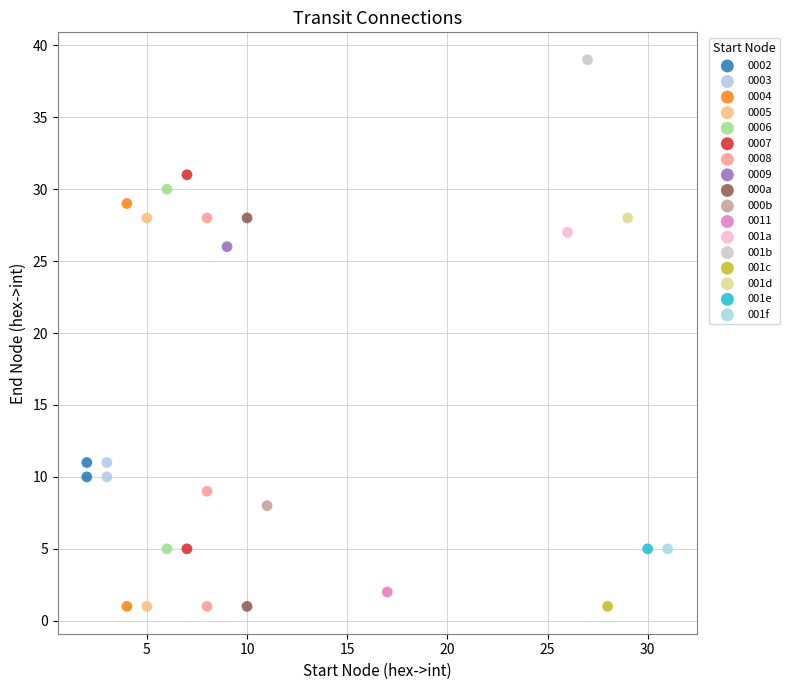

What are all the series names shown in the legend?

0002, 0003, 0004, 0005, 0006, 0007, 0008, 0009, 000a, 000b, 0011, 001a, 001b, 001c, 001d, 001e, 001f